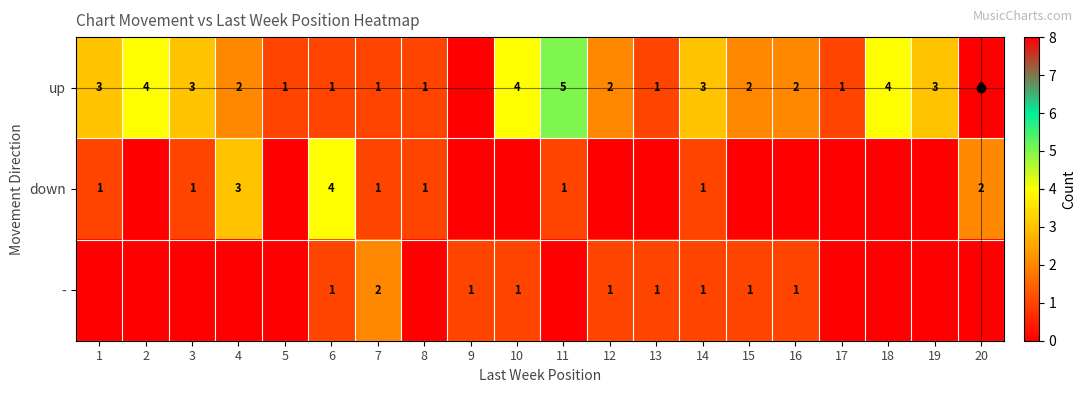

Is it true that - equals 2 at 7?

True